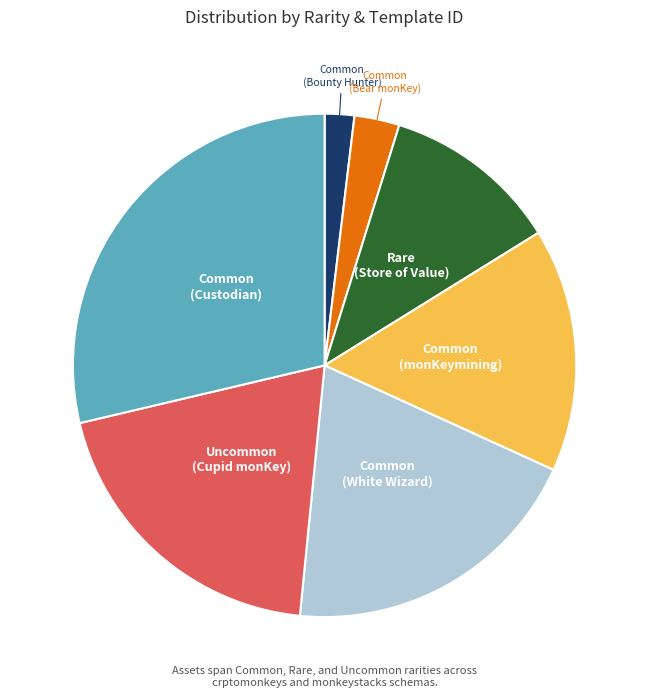

Is there any slice that represents more than half of the pie?

No